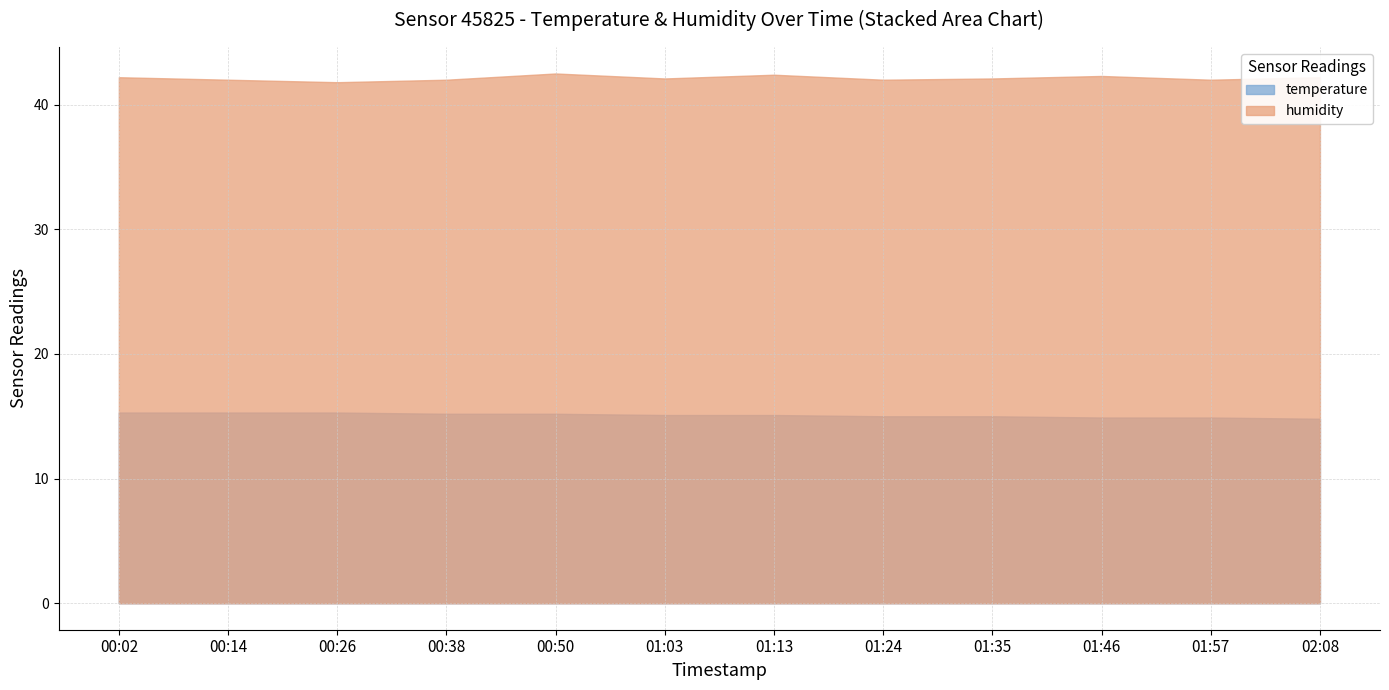

True or false: humidity and temperature cross at least once.

False